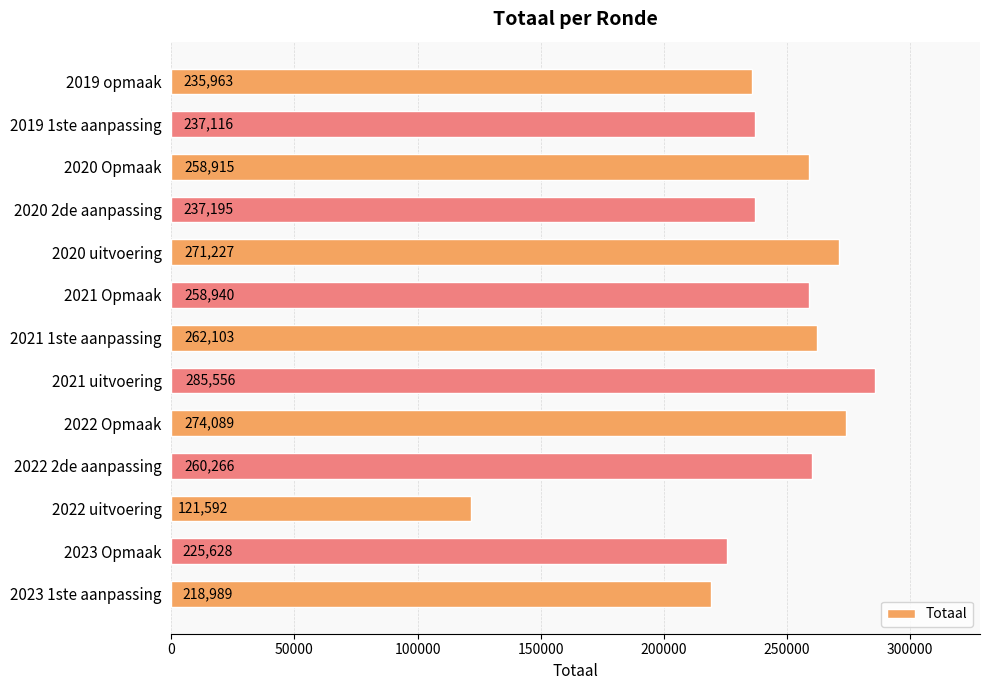

Which label corresponds to the largest value in the chart?

2021 uitvoering